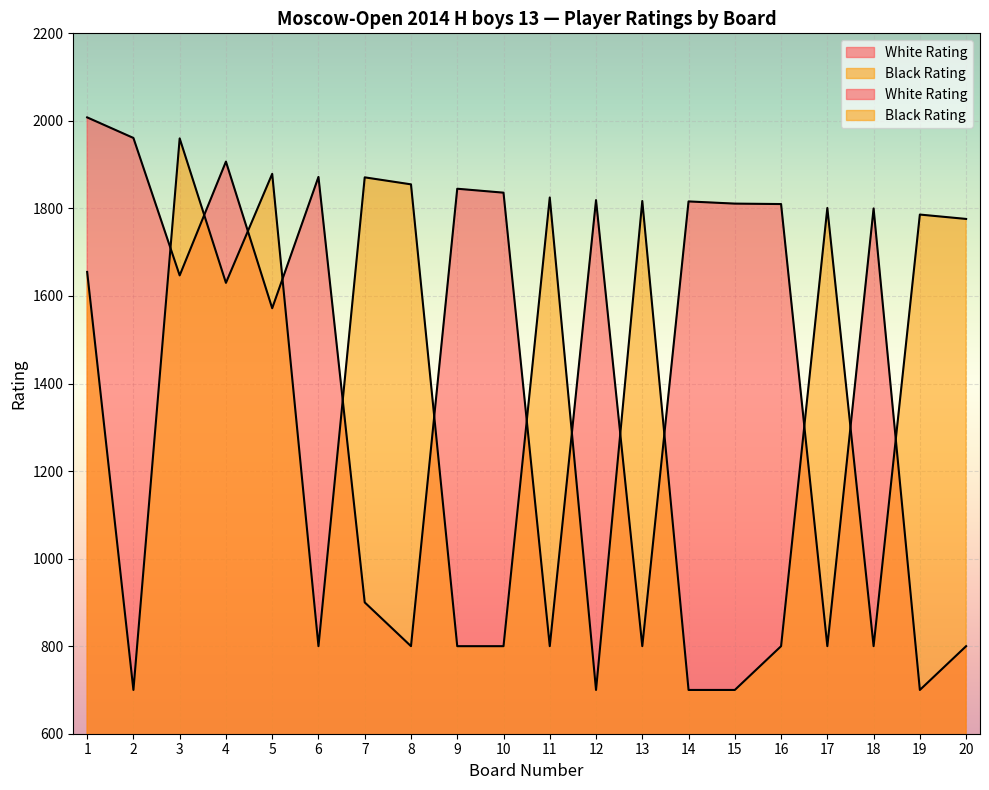

How many data points in White Rating are less than 1810?

10